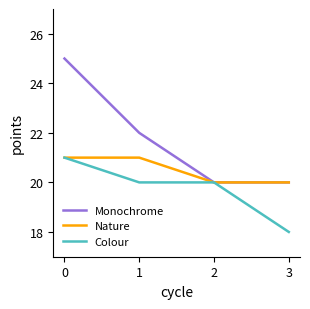

Count the Monochrome values in the range 20 to 25.

4